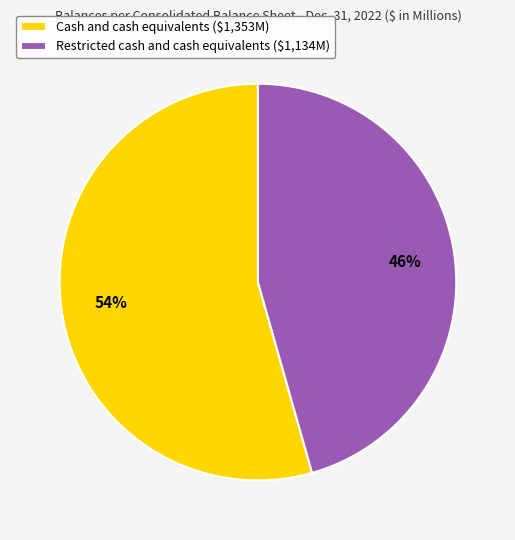

Is there any slice that represents more than half of the pie?

Yes